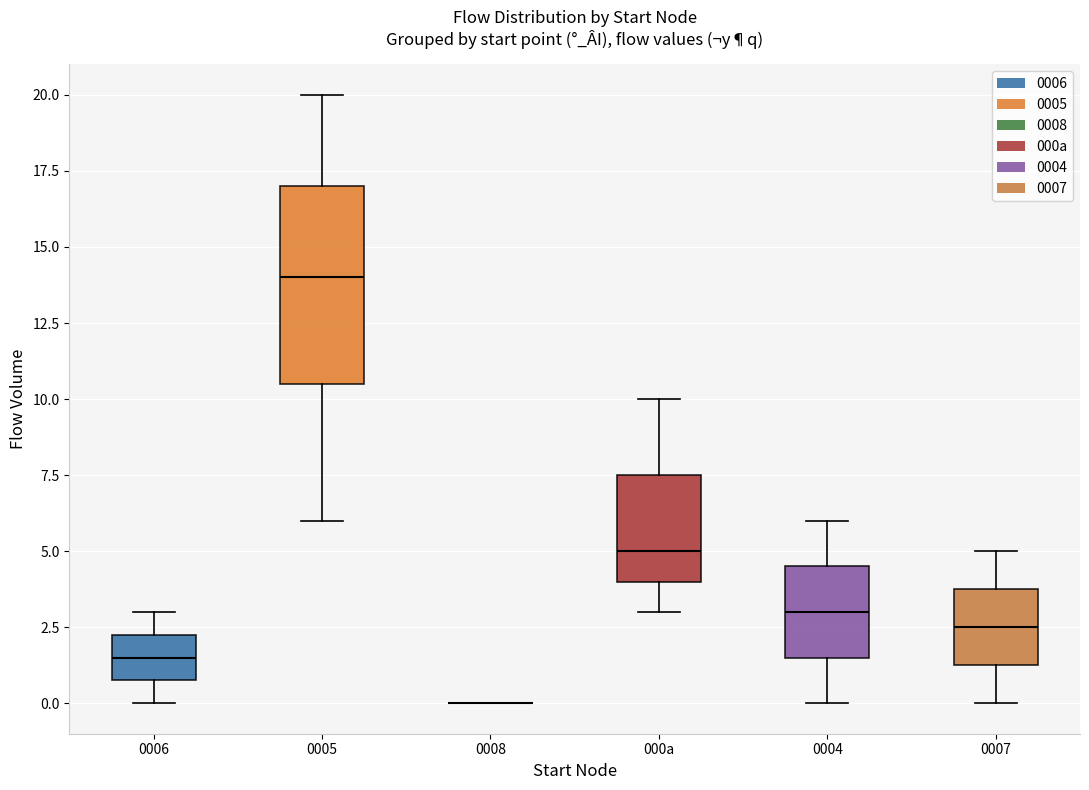

Comparing the boxes themselves (not the whiskers), which one is the tallest?

0005